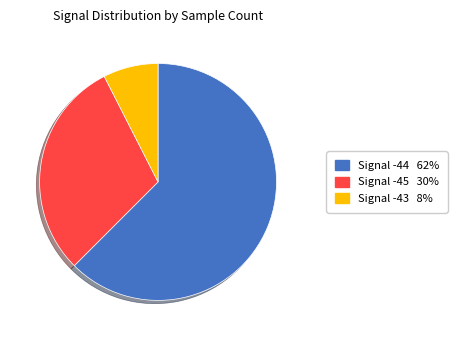

Count the number of slices in the pie.

3